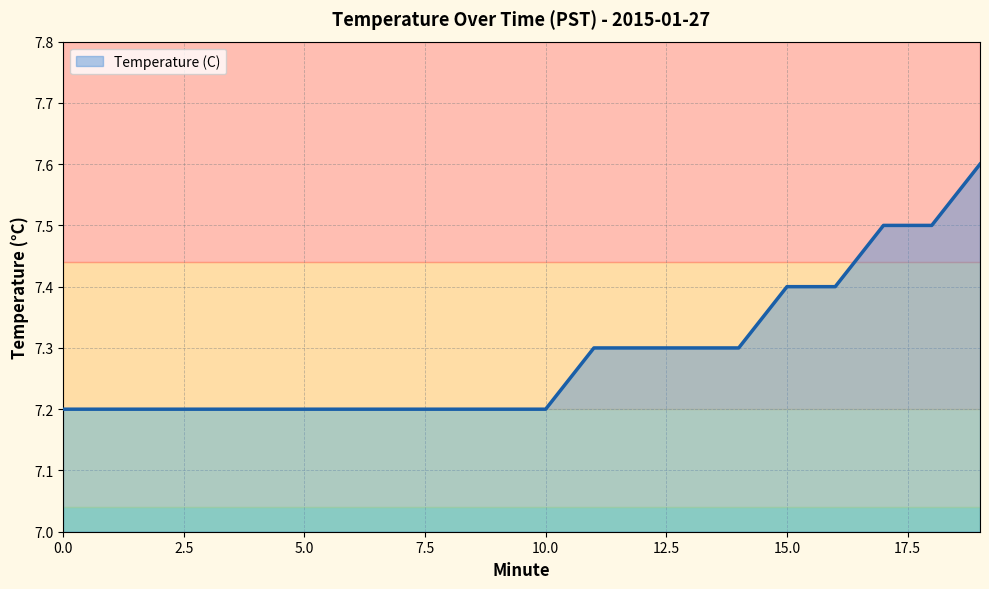

What is the difference between the maximum and minimum values?

0.4